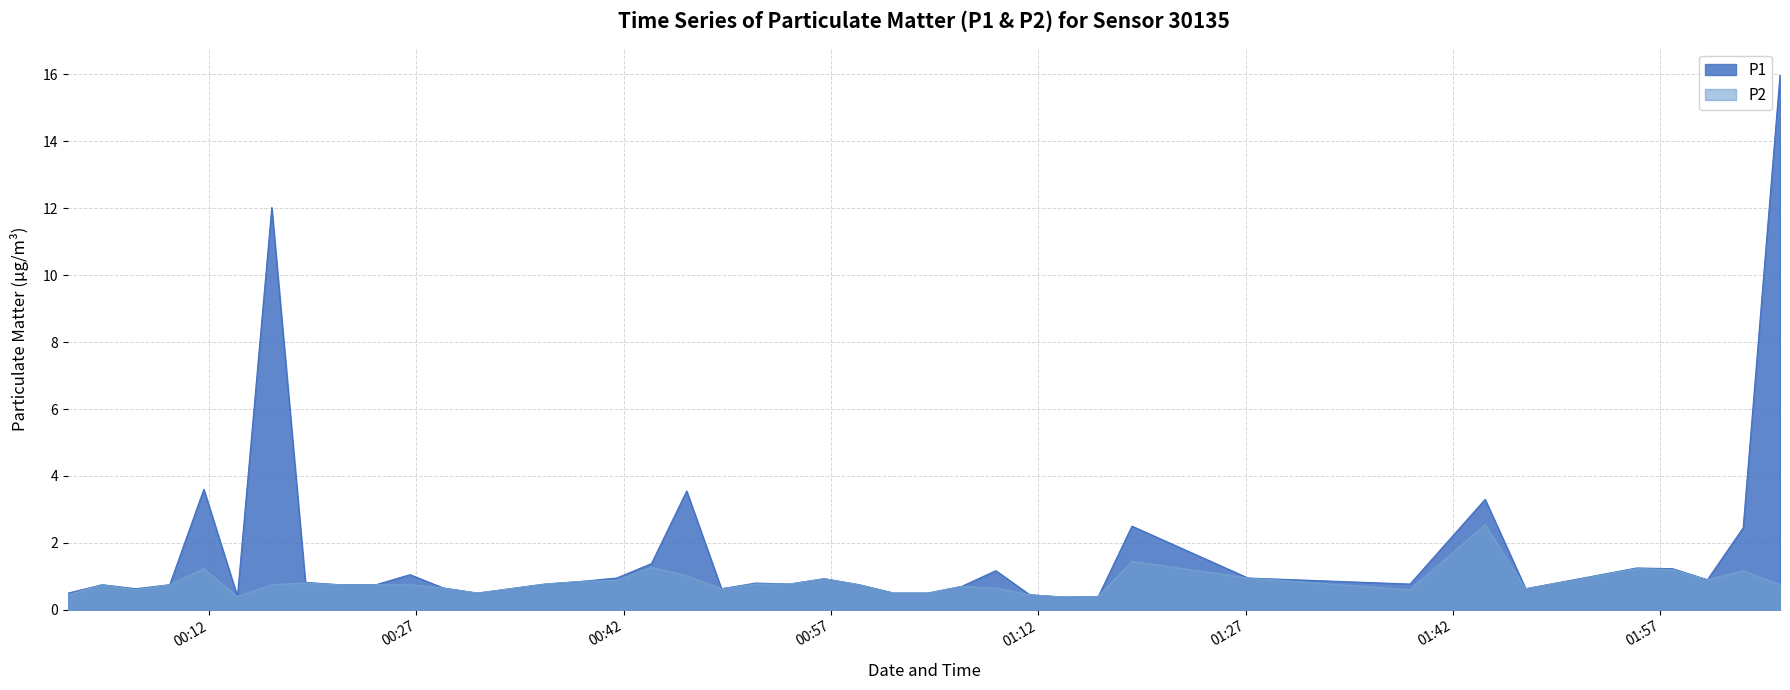

True or false: P2 and P1 intersect in this chart.

False